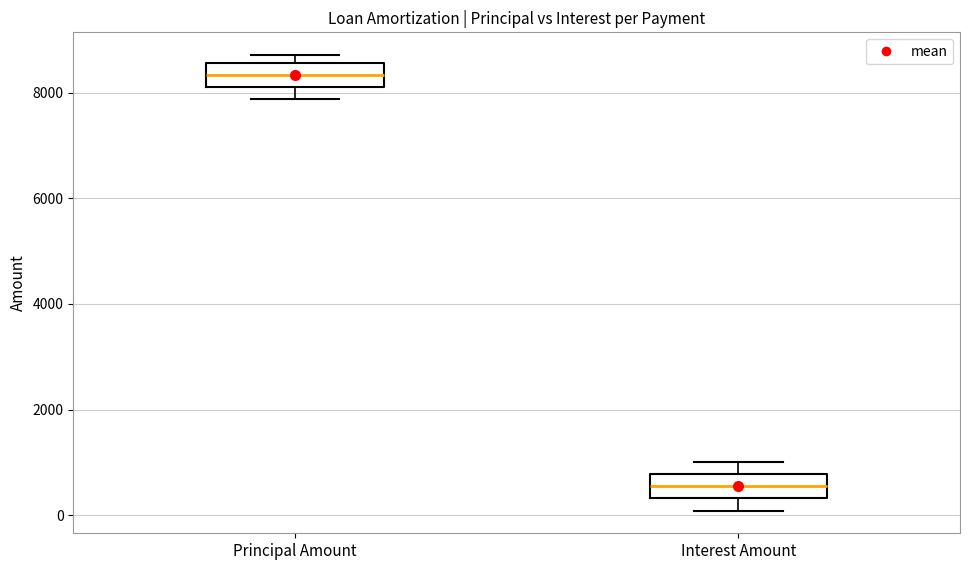

Where does the lower whisker of the box for Principal Amount end on the y-axis? The values are not printed on the chart, so give them approximately, as read against the axis.

7800